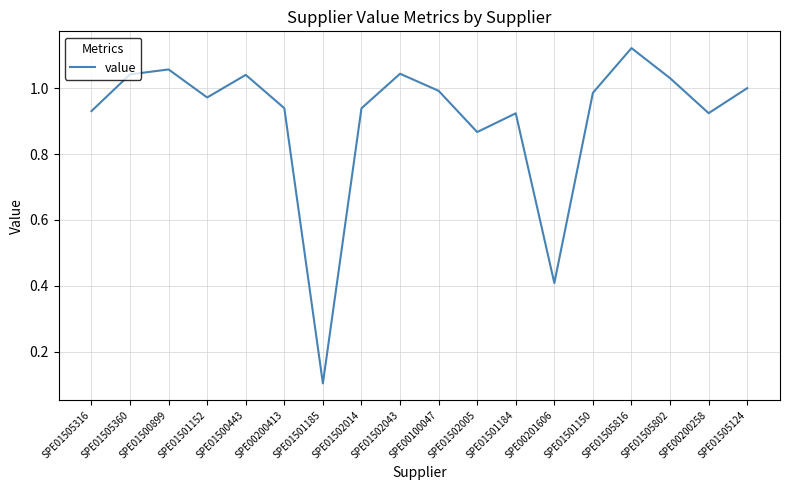

What position from the right is SPE00100047?

9